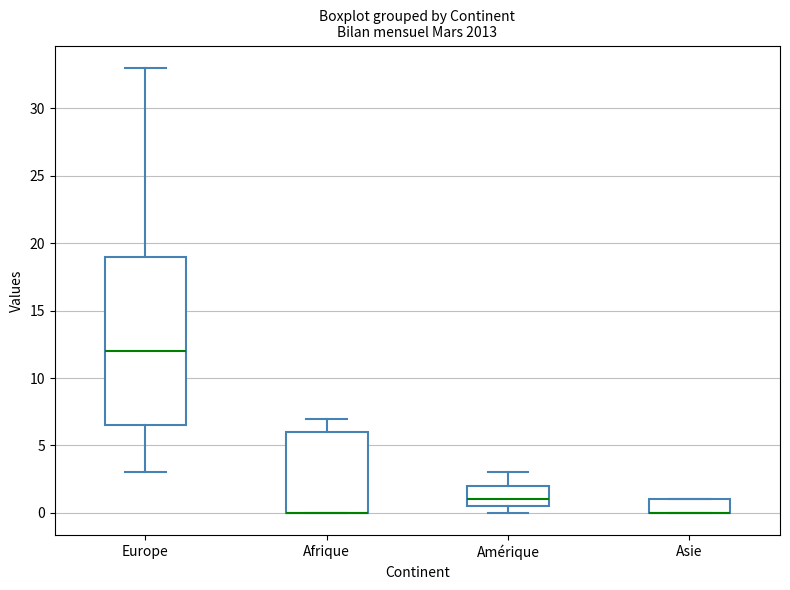

Reading left to right, transcribe this box plot: for each box, give where its median line is, the range the box spans, and where its two whiskers end, as read against the y-axis. The values are not printed on the chart, so give them approximately, as read against the axis.

Europe: median 12.0, box 6.5 to 19.0, whiskers 3.0 to 33.0
Afrique: median 0.0 (drawn on the box's lower edge), box 0.0 to 6.0, whiskers 0.0 to 7.0
Amérique: median 1.0, box 0.5 to 2.0, whiskers 0.0 to 3.0
Asie: median 0.0 (drawn on the box's lower edge), box 0.0 to 1.0, whiskers 0.0 to 1.0